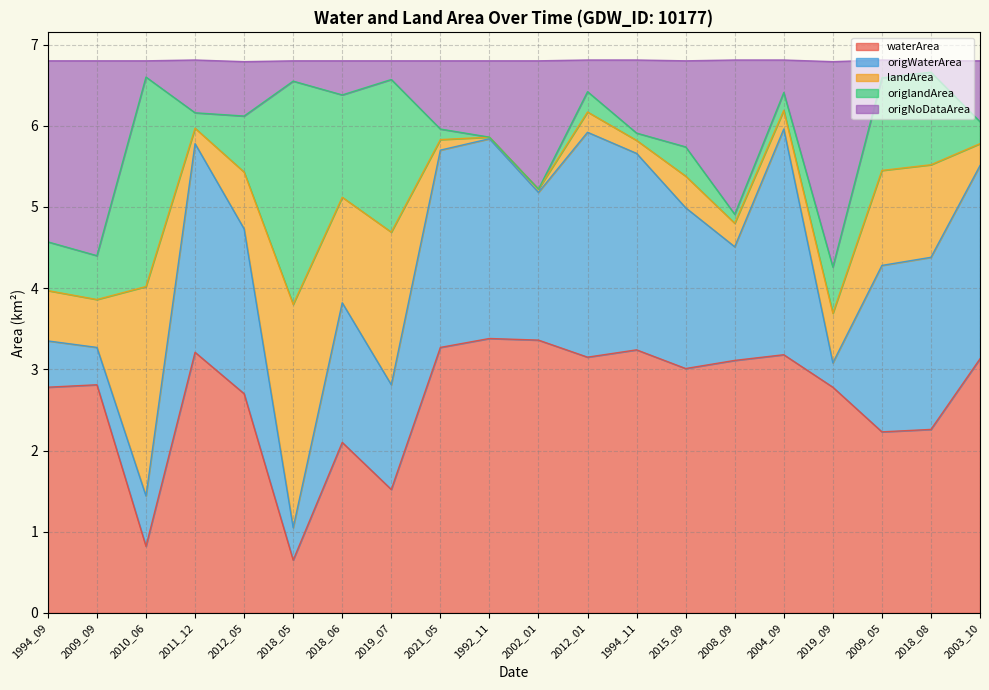

What is the total value across all series at 2018_05?

6.8